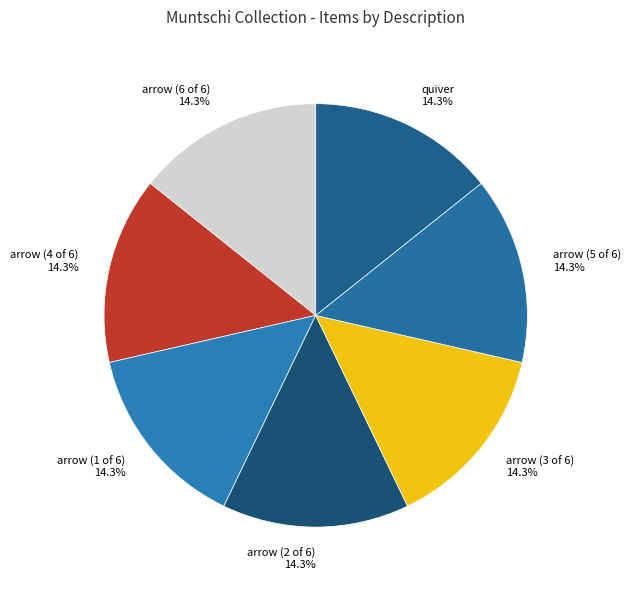

Does arrow (1 of 6) account for over 50% of the chart?

No